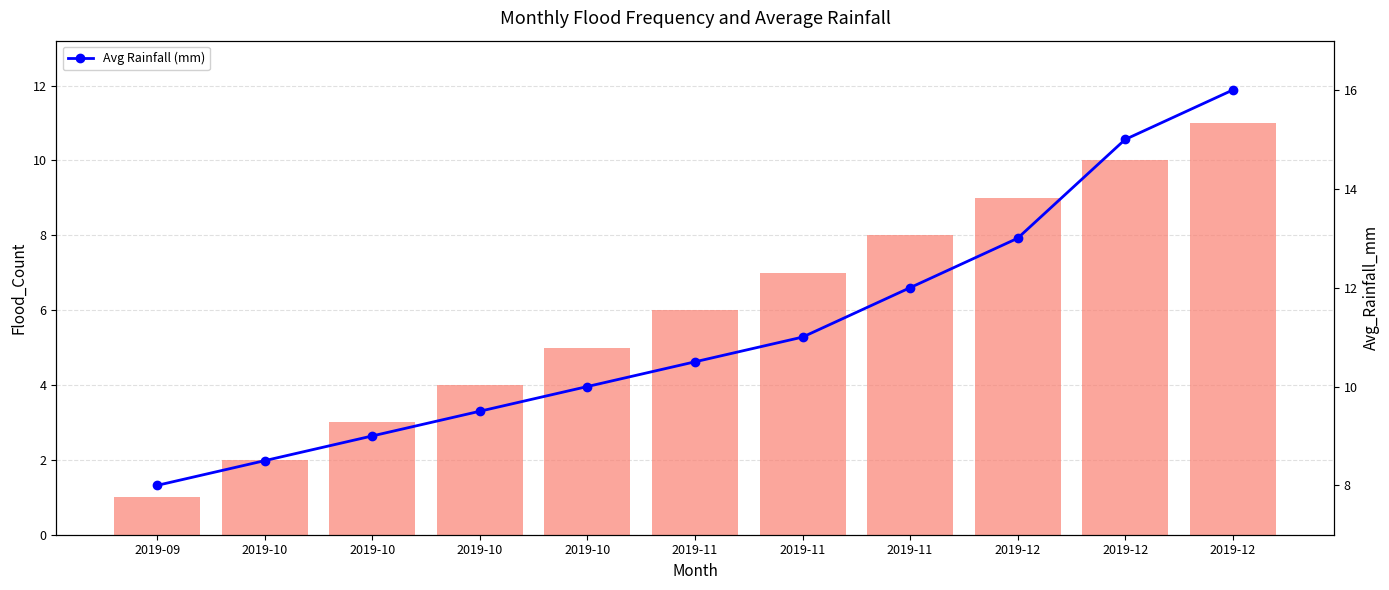

Reading right to left, list all the values displayed in this chart.

Flood_Count: 2019-12=11.0	2019-12=10.0	2019-12=9.0	2019-11=8.0	2019-11=7.0	2019-11=6.0	2019-10=5.0	2019-10=4.0	2019-10=3.0	2019-10=2.0	2019-09=1.0
Avg Rainfall (mm): 2019-12=16.0	2019-12=15.0	2019-12=13.0	2019-11=12.0	2019-11=11.0	2019-11=10.5	2019-10=10.0	2019-10=9.5	2019-10=9.0	2019-10=8.5	2019-09=8.0